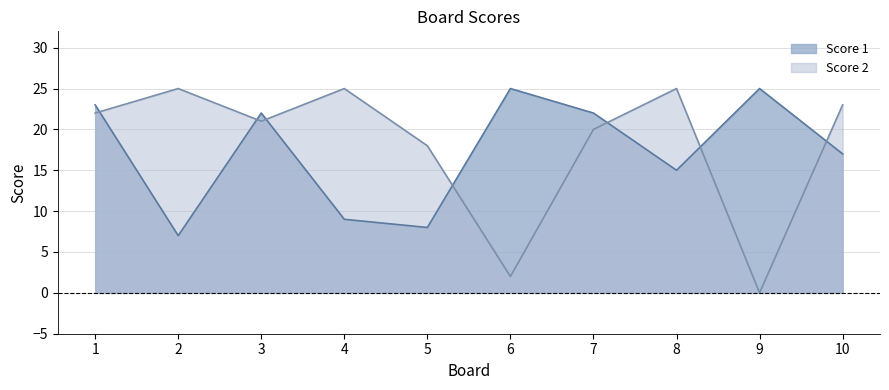

What are all the series names shown in the legend?

Score 1, Score 2